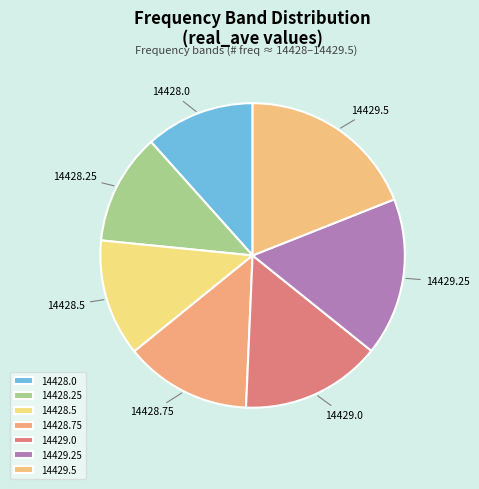

Does any single category account for the majority?

No